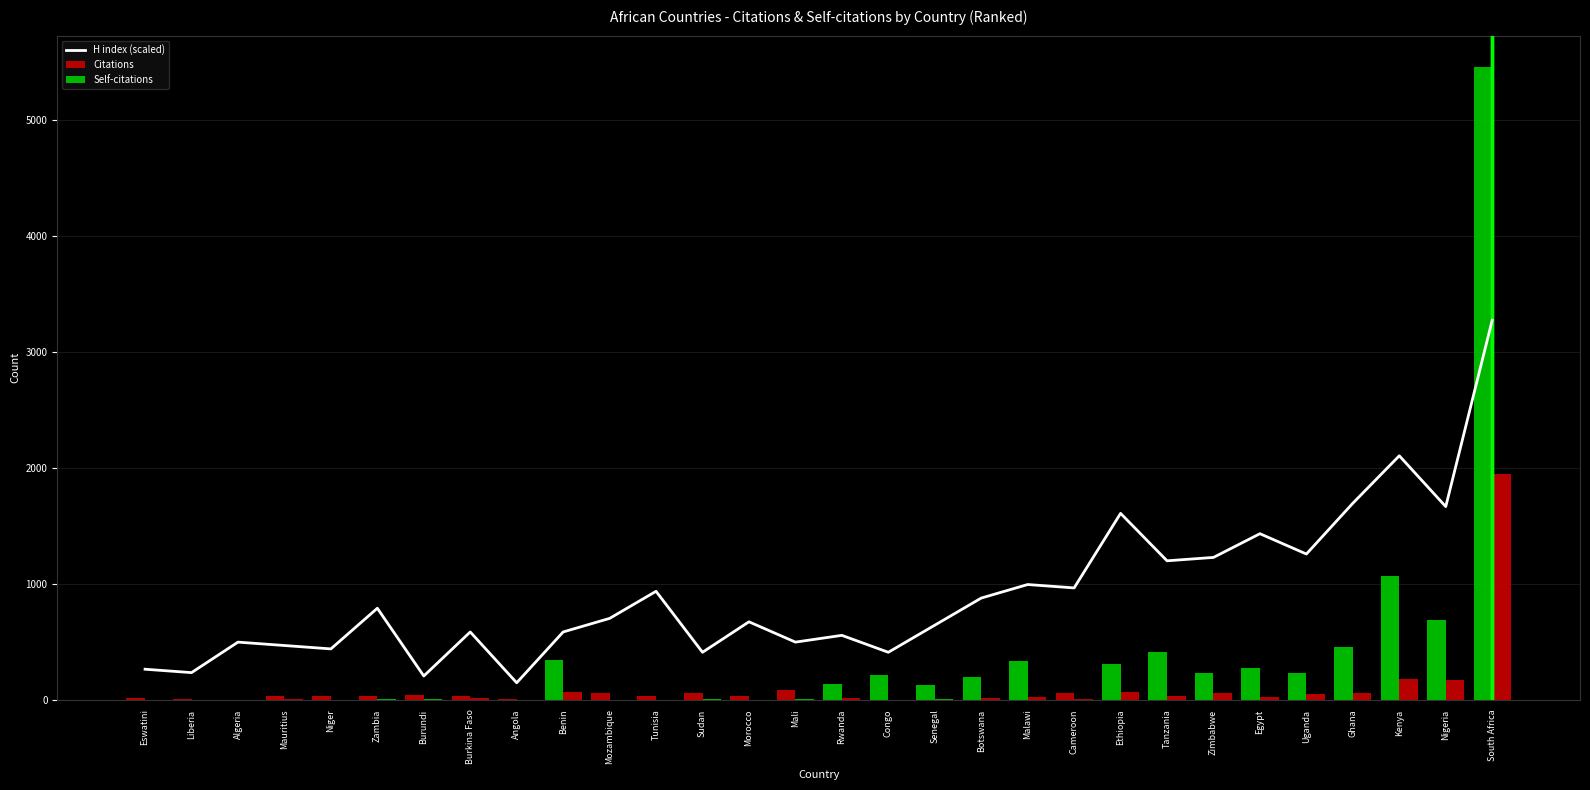

Which category has the highest value across all series?

South Africa